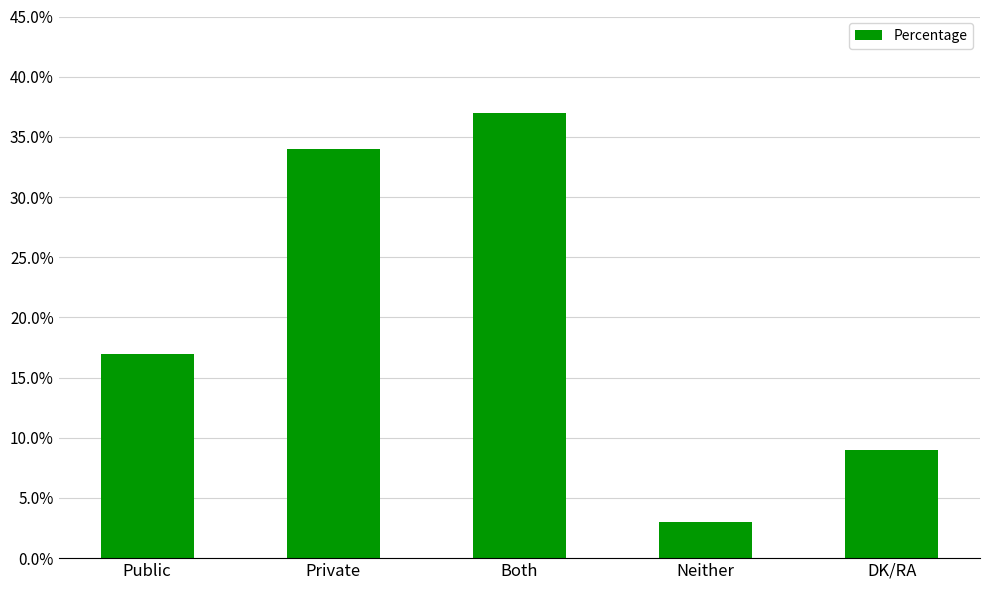

What is the average value?

20